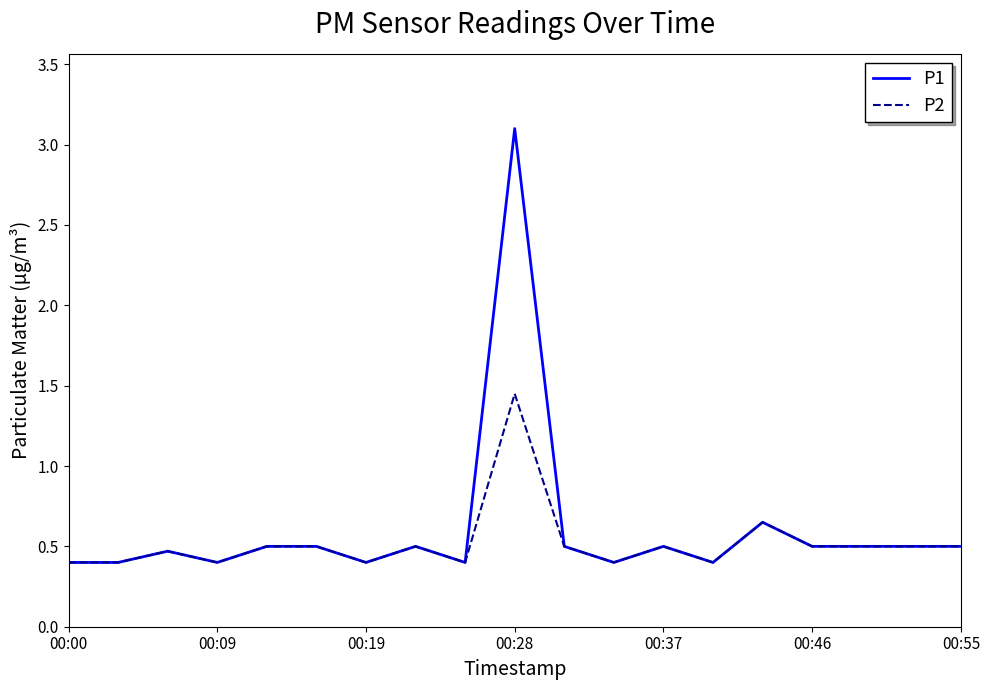

Rank the series by their maximum value, from lowest to highest.

P2, P1